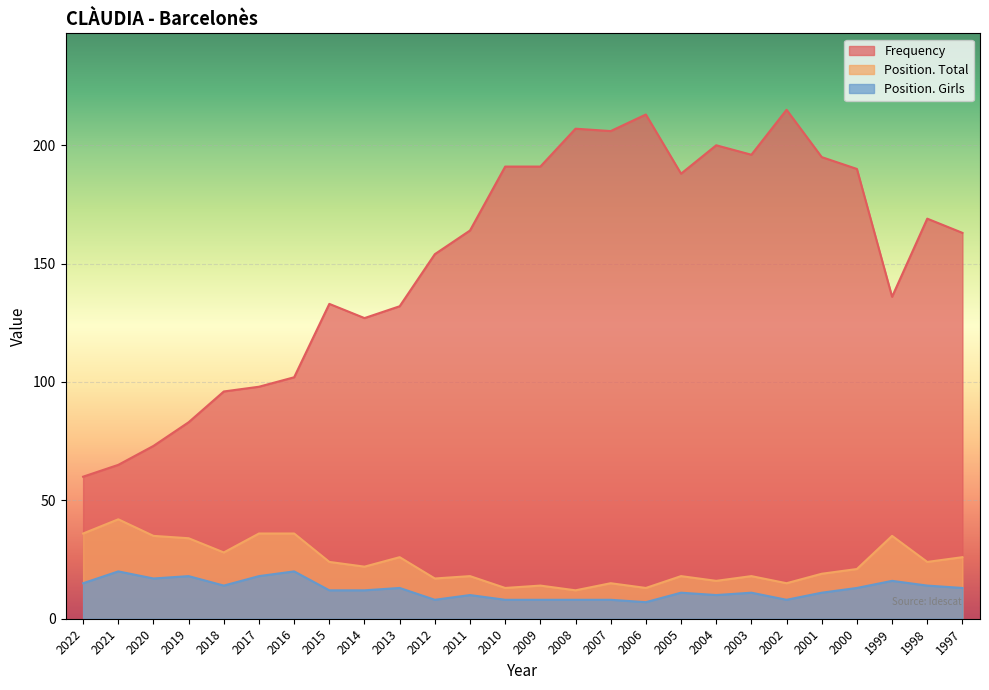

True or false: Position. Total and Frequency intersect in this chart.

False